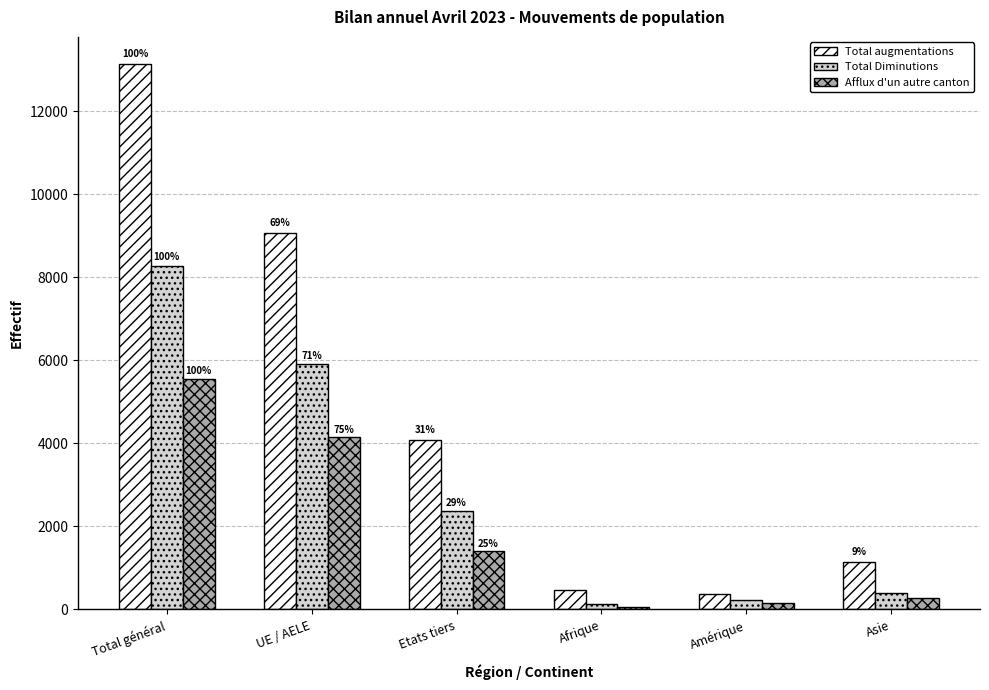

What are all the series names shown in the legend?

Total augmentations, Total Diminutions, Afflux d'un autre canton